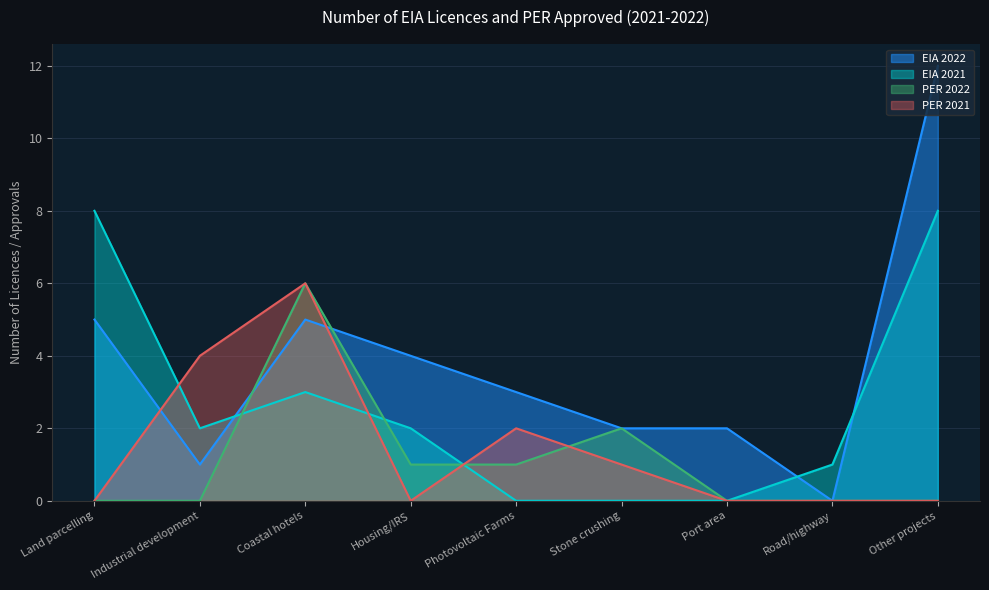

At which label does EIA 2022 reach its peak?

Other projects